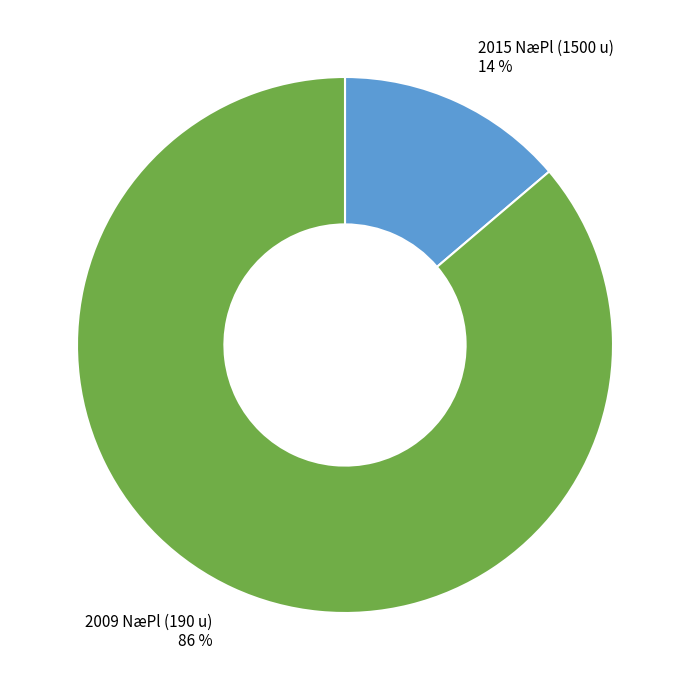

Which slice is the largest?

2009 NæPl (190 u)